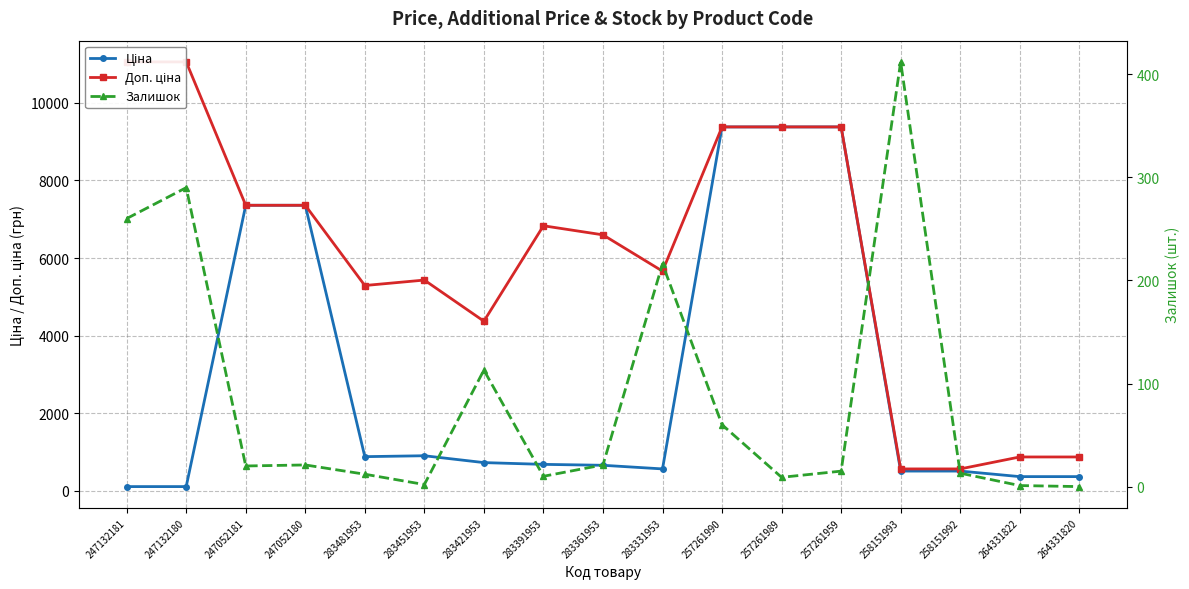

Rank the categories by Залишок value from highest to lowest.

258151993, 247132180, 247132181, 283331953, 283421953, 257261990, 247052180, 283361953, 247052181, 257261959, 258151992, 283481953, 283391953, 257261989, 283451953, 264331822, 264331820